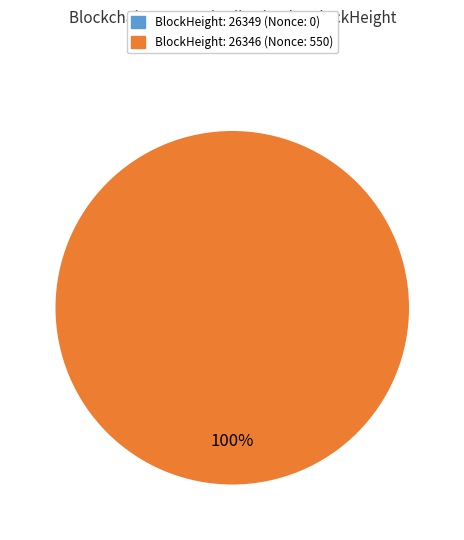

Is there a majority slice in this chart?

Yes